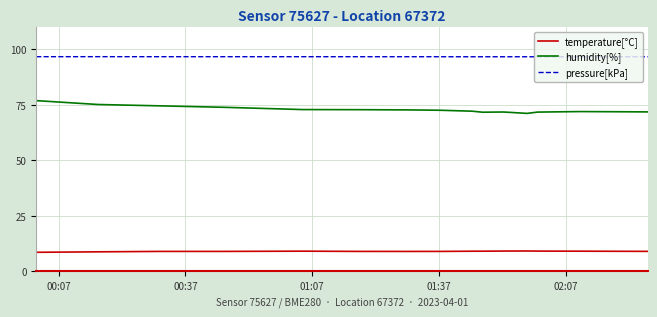

Rank the series by their average value, from lowest to highest.

temperature[°C], humidity[%], pressure[kPa]